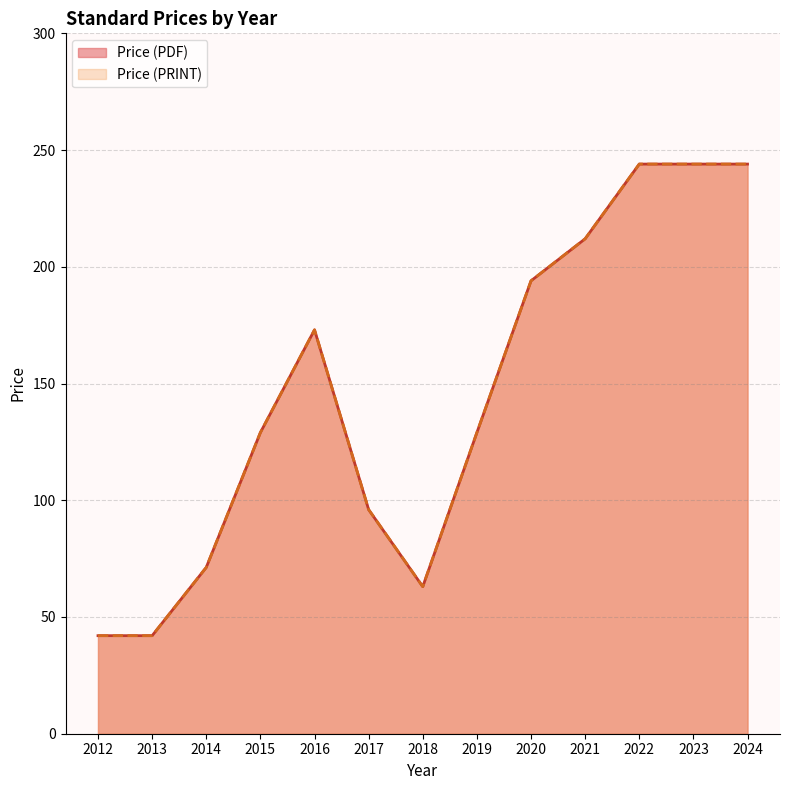

Does the chart have visible grid lines?

Yes